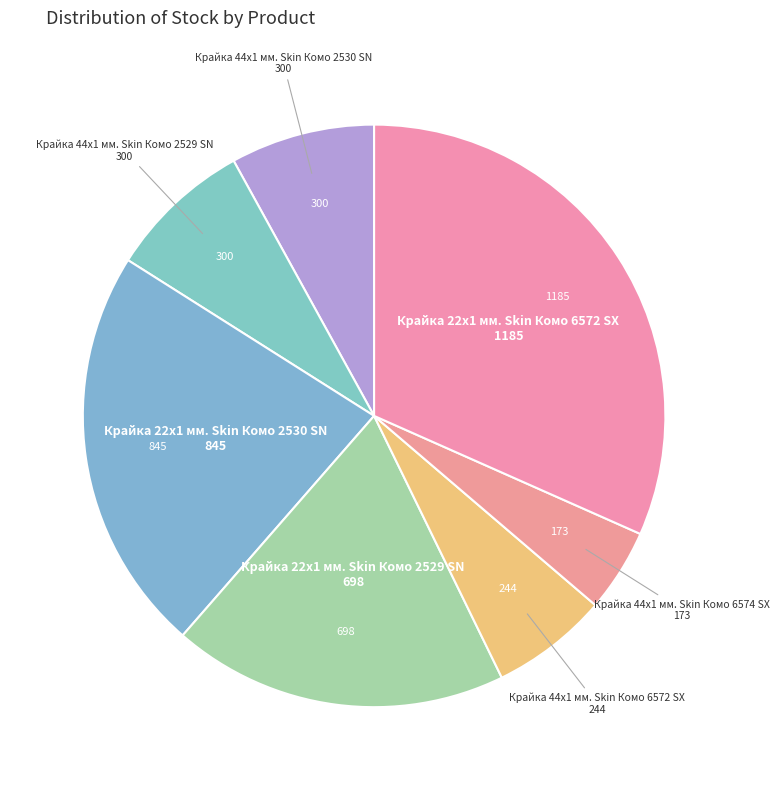

Is it true that Крайка 22x1 мм. Skin Комо 2529 SN is 19% of the pie?

True